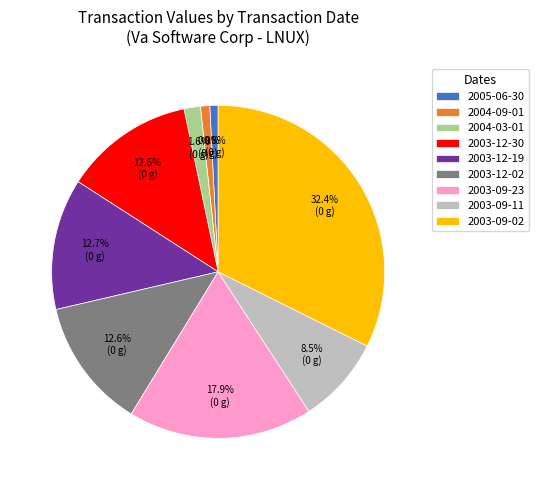

To the nearest percent, what is the combined percentage of 2003-09-11 and 2003-09-02?

41%